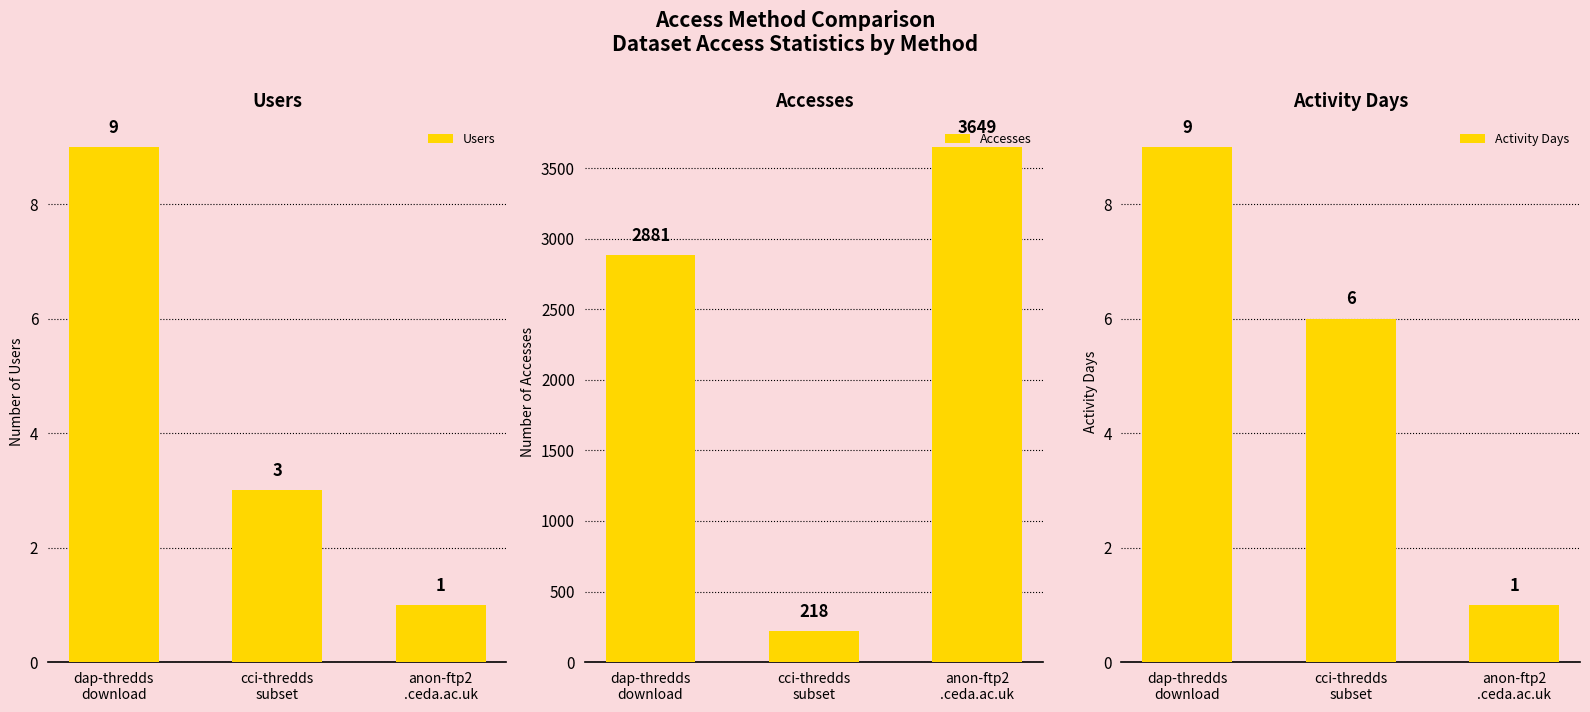

What position from the right is anon-ftp2
.ceda.ac.uk?

1